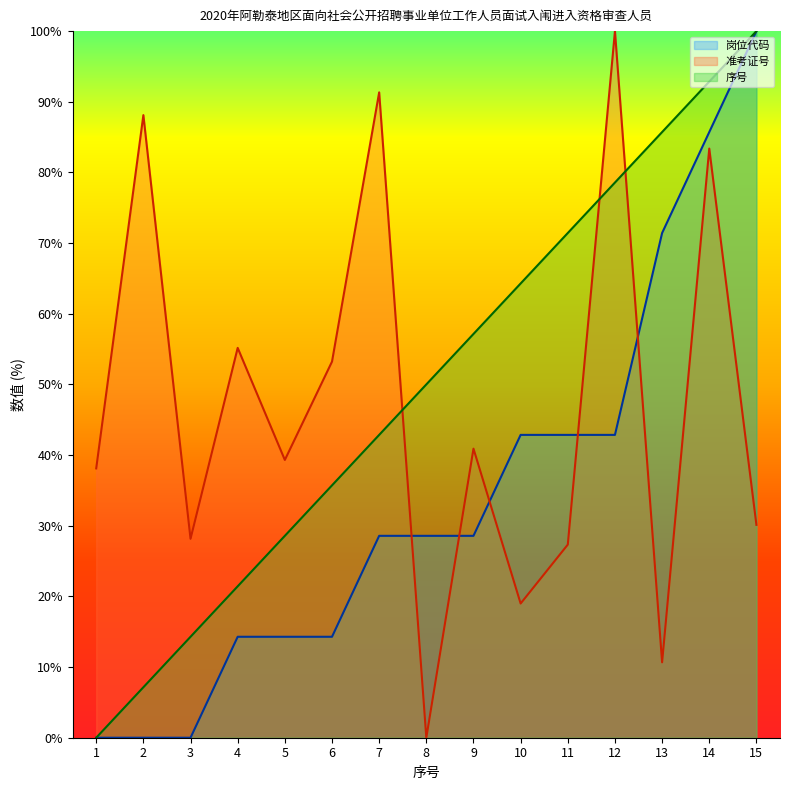

True or false: 岗位代码 and 准考证号 intersect in this chart.

True